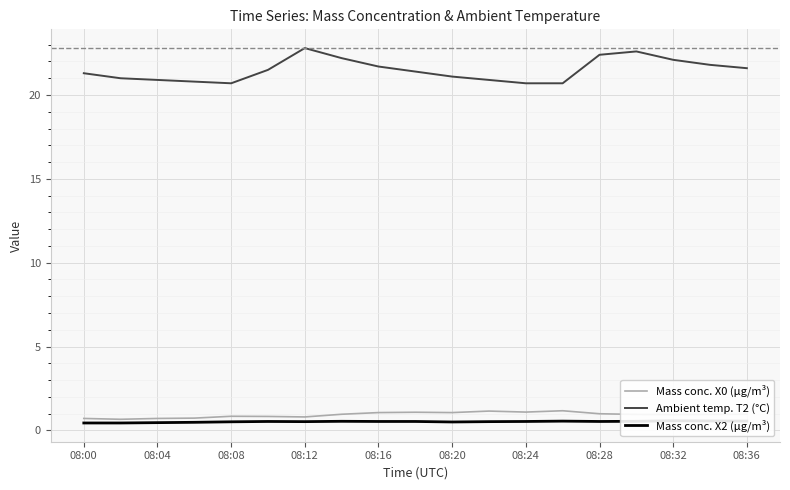

Reading left to right, what are all the values shown in this chart?

Mass conc. X0 (μg/m³): 0.7	0.7	0.7	0.7	0.8	0.8	0.8	1.0	1.1	1.1	1.1	1.1	1.1	1.2	1.0	0.9	0.9	0.9	1.0
Ambient temp. T2 (°C): 21.3	21.0	20.9	20.8	20.7	21.5	22.8	22.2	21.7	21.4	21.1	20.9	20.7	20.7	22.4	22.6	22.1	21.8	21.6
Mass conc. X2 (μg/m³): 0.4	0.4	0.5	0.5	0.5	0.5	0.5	0.5	0.5	0.5	0.5	0.5	0.5	0.6	0.5	0.5	0.6	0.6	0.6